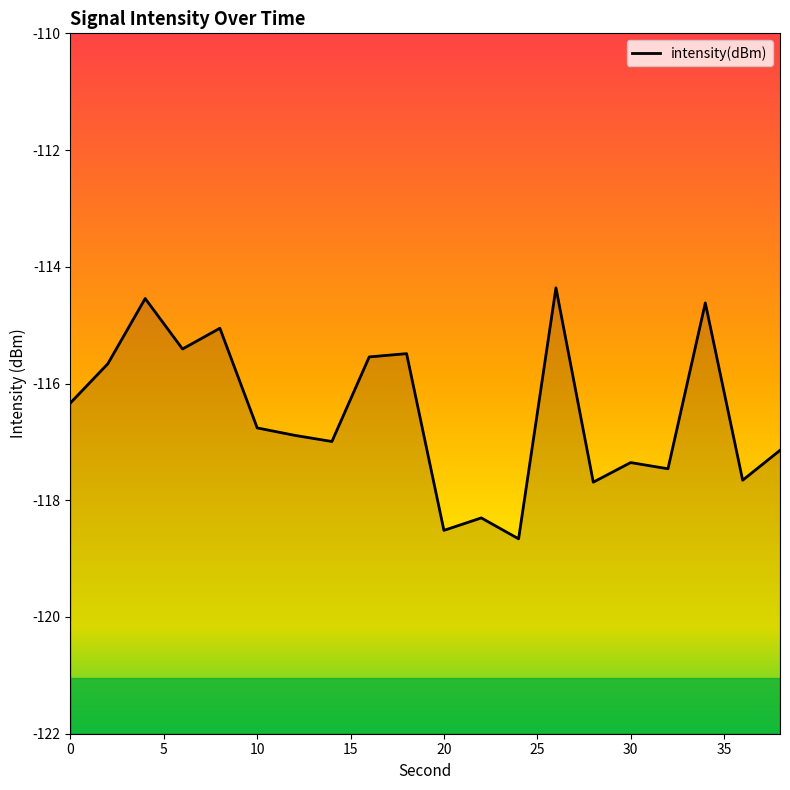

What is the difference between the maximum and second lowest values?

4.2